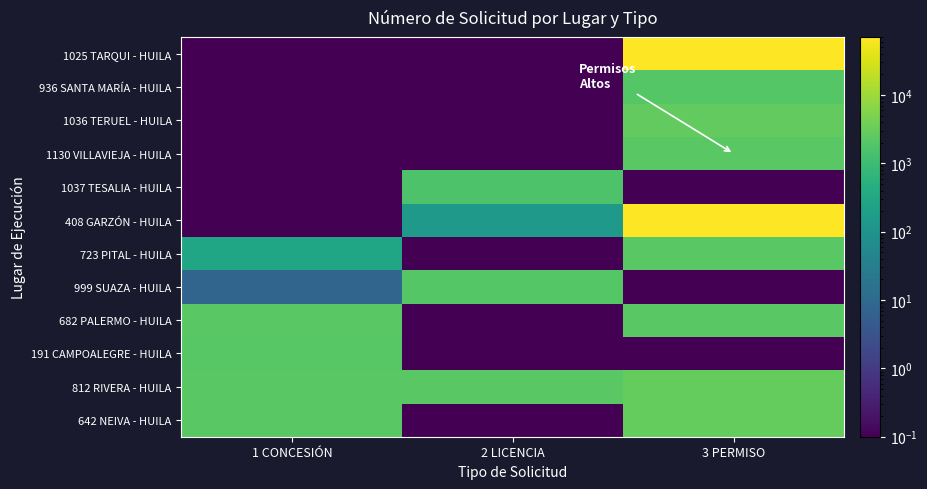

Between 1 CONCESIÓN and 2 LICENCIA, which series saw the biggest shift?

642 NEIVA - HUILA